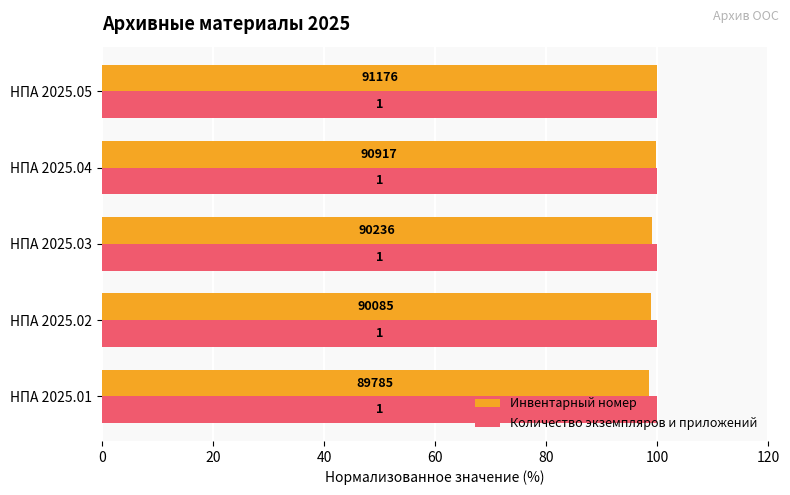

Count the number of data series in this chart.

2